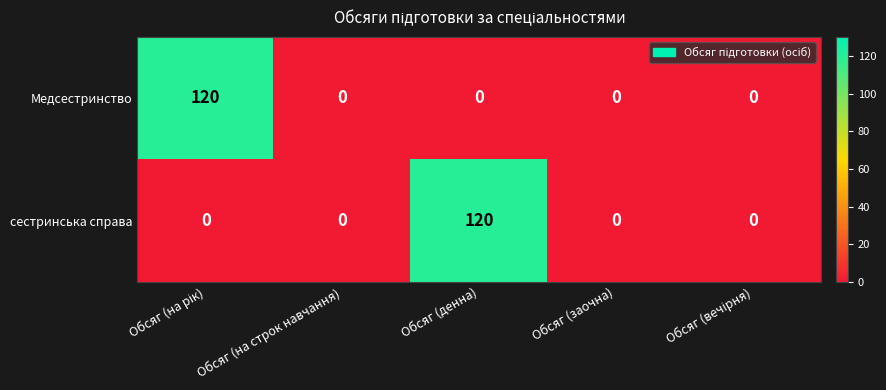

Is it true that сестринська справа equals 120 at Обсяг (денна)?

True